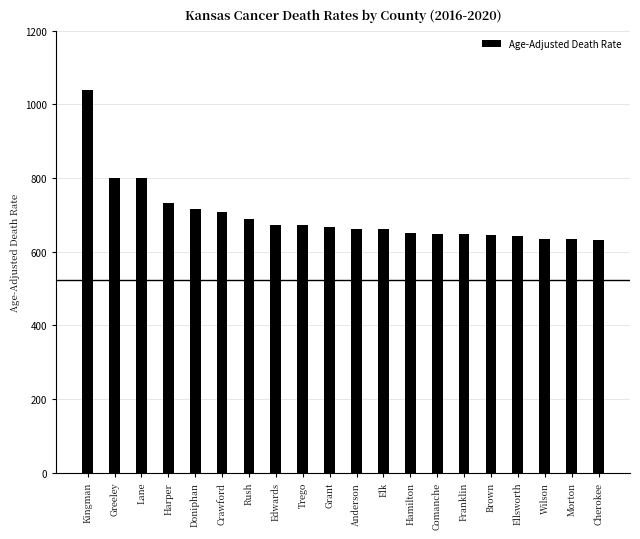

What value does the data have at Kingman?

1039.4